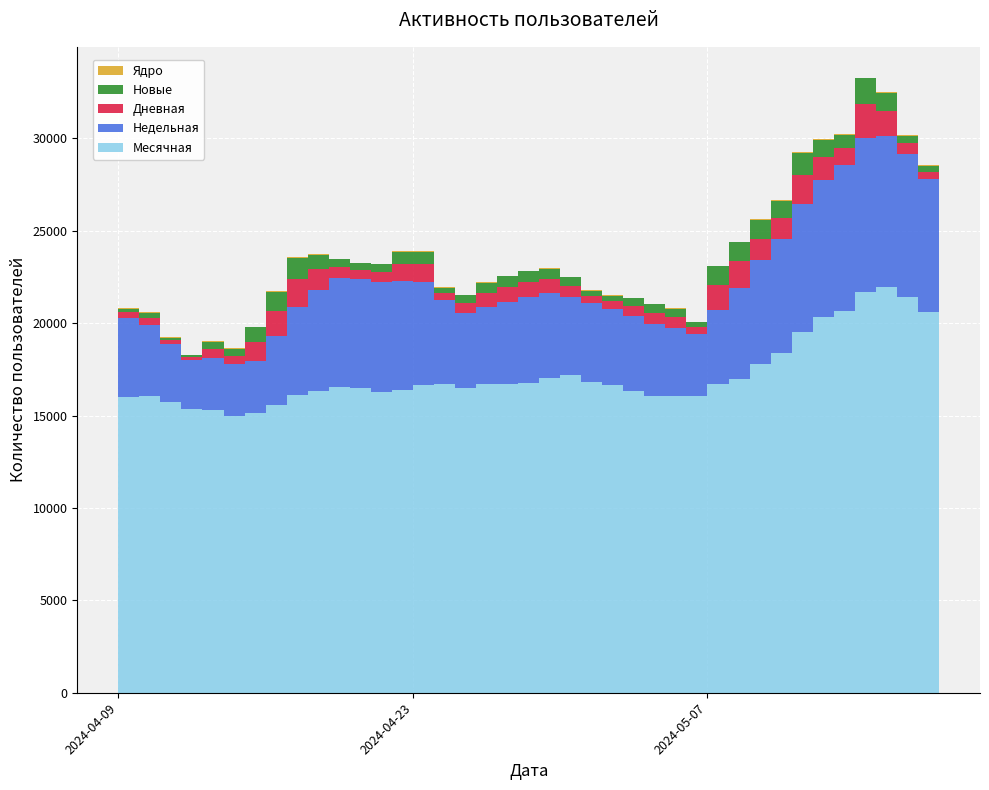

Reading left to right, transcribe all the data shown in this chart.

Дневная: 2024-05-18=419	2024-05-17=575	2024-05-16=1322	2024-05-15=1882	2024-05-14=949	2024-05-13=1247	2024-05-12=1529	2024-05-11=1121	2024-05-10=1176	2024-05-09=1437	2024-05-08=1362	2024-05-07=390	2024-05-06=616	2024-05-05=625	2024-05-04=563	2024-05-03=411	2024-05-02=389	2024-05-01=605	2024-04-30=768	2024-04-29=804	2024-04-28=793	2024-04-27=740	2024-04-26=531	2024-04-25=367	2024-04-24=956	2024-04-23=902	2024-04-22=571	2024-04-21=514	2024-04-20=595	2024-04-19=1091	2024-04-18=1532	2024-04-17=1358	2024-04-16=1021	2024-04-15=467	2024-04-14=497	2024-04-13=139	2024-04-12=189	2024-04-11=388	2024-04-10=304	2024-04-09=969
Недельная: 2024-05-18=7177	2024-05-17=7731	2024-05-16=8183	2024-05-15=8290	2024-05-14=7877	2024-05-13=7444	2024-05-12=6957	2024-05-11=6156	2024-05-10=5639	2024-05-09=4925	2024-05-08=4011	2024-05-07=3315	2024-05-06=3665	2024-05-05=3856	2024-05-04=4019	2024-05-03=4150	2024-05-02=4243	2024-05-01=4230	2024-04-30=4559	2024-04-29=4661	2024-04-28=4464	2024-04-27=4206	2024-04-26=4078	2024-04-25=4568	2024-04-24=5549	2024-04-23=5888	2024-04-22=5955	2024-04-21=5889	2024-04-20=5870	2024-04-19=5493	2024-04-18=4742	2024-04-17=3771	2024-04-16=2833	2024-04-15=2785	2024-04-14=2833	2024-04-13=2661	2024-04-12=3138	2024-04-11=3846	2024-04-10=4289	2024-04-09=4632
Месячная: 2024-05-18=20607	2024-05-17=21421	2024-05-16=21969	2024-05-15=21709	2024-05-14=20666	2024-05-13=20325	2024-05-12=19509	2024-05-11=18410	2024-05-10=17767	2024-05-09=16981	2024-05-08=16693	2024-05-07=16085	2024-05-06=16048	2024-05-05=16082	2024-05-04=16354	2024-05-03=16628	2024-05-02=16843	2024-05-01=17204	2024-04-30=17051	2024-04-29=16747	2024-04-28=16708	2024-04-27=16687	2024-04-26=16496	2024-04-25=16702	2024-04-24=16671	2024-04-23=16395	2024-04-22=16259	2024-04-21=16476	2024-04-20=16573	2024-04-19=16326	2024-04-18=16114	2024-04-17=15553	2024-04-16=15138	2024-04-15=14997	2024-04-14=15281	2024-04-13=15364	2024-04-12=15751	2024-04-11=16036	2024-04-10=15987	2024-04-09=16145
Новые: 2024-05-18=292	2024-05-17=406	2024-05-16=965	2024-05-15=1368	2024-05-14=686	2024-05-13=910	2024-05-12=1239	2024-05-11=940	2024-05-10=1003	2024-05-09=1025	2024-05-08=1008	2024-05-07=276	2024-05-06=453	2024-05-05=463	2024-05-04=412	2024-05-03=300	2024-05-02=282	2024-05-01=445	2024-04-30=578	2024-04-29=586	2024-04-28=577	2024-04-27=558	2024-04-26=418	2024-04-25=278	2024-04-24=687	2024-04-23=668	2024-04-22=395	2024-04-21=372	2024-04-20=426	2024-04-19=790	2024-04-18=1141	2024-04-17=1005	2024-04-16=804	2024-04-15=360	2024-04-14=390	2024-04-13=92	2024-04-12=142	2024-04-11=294	2024-04-10=210	2024-04-09=718
Ядро: 2024-05-18=42	2024-05-17=47	2024-05-16=58	2024-05-15=42	2024-05-14=37	2024-05-13=38	2024-05-12=42	2024-05-11=41	2024-05-10=50	2024-05-09=50	2024-05-08=31	2024-05-07=22	2024-05-06=21	2024-05-05=23	2024-05-04=24	2024-05-03=27	2024-05-02=32	2024-05-01=38	2024-04-30=35	2024-04-29=22	2024-04-28=21	2024-04-27=23	2024-04-26=28	2024-04-25=31	2024-04-24=36	2024-04-23=31	2024-04-22=24	2024-04-21=22	2024-04-20=23	2024-04-19=26	2024-04-18=33	2024-04-17=29	2024-04-16=22	2024-04-15=25	2024-04-14=23	2024-04-13=24	2024-04-12=34	2024-04-11=47	2024-04-10=50	2024-04-09=40